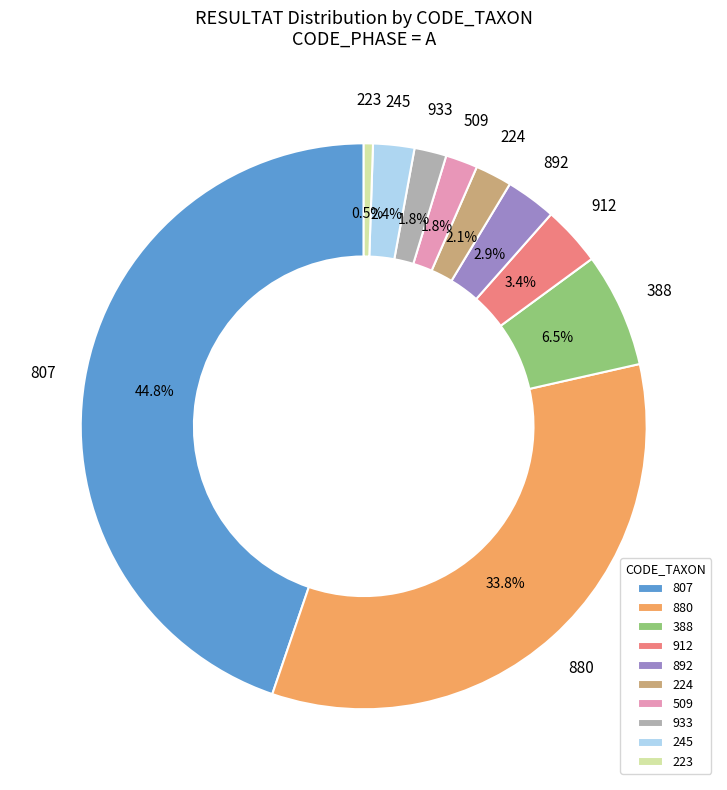

Is there any slice that represents more than half of the pie?

No